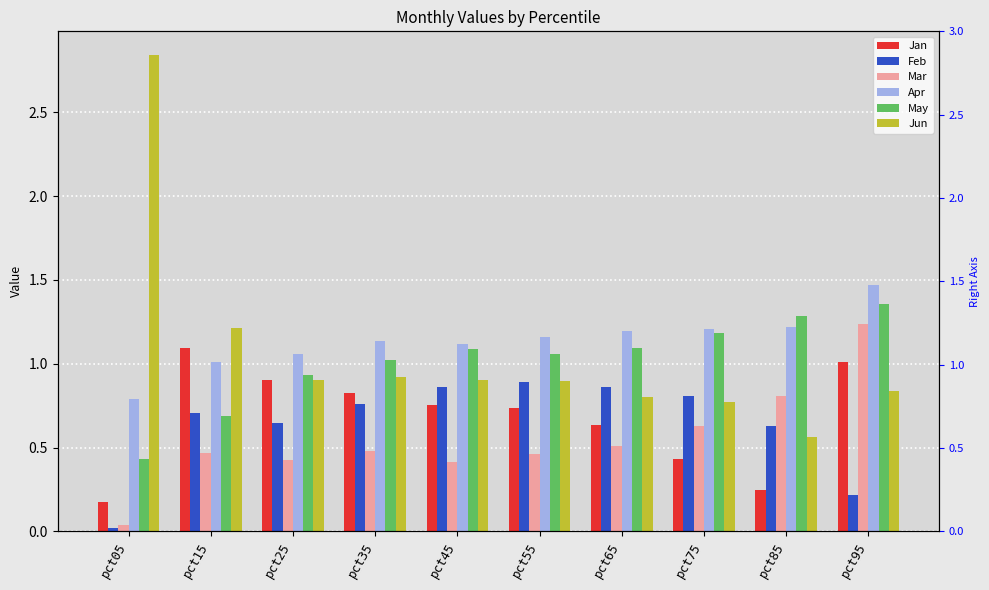

Reading left to right, what are all the values shown in this chart?

Jan: pct05=0.2	pct15=1.1	pct25=0.9	pct35=0.8	pct45=0.8	pct55=0.7	pct65=0.6	pct75=0.4	pct85=0.2	pct95=1.0
Feb: pct05=0.0	pct15=0.7	pct25=0.6	pct35=0.8	pct45=0.9	pct55=0.9	pct65=0.9	pct75=0.8	pct85=0.6	pct95=0.2
Mar: pct05=0.0	pct15=0.5	pct25=0.4	pct35=0.5	pct45=0.4	pct55=0.5	pct65=0.5	pct75=0.6	pct85=0.8	pct95=1.2
Apr: pct05=0.8	pct15=1.0	pct25=1.1	pct35=1.1	pct45=1.1	pct55=1.2	pct65=1.2	pct75=1.2	pct85=1.2	pct95=1.5
May: pct05=0.4	pct15=0.7	pct25=0.9	pct35=1.0	pct45=1.1	pct55=1.1	pct65=1.1	pct75=1.2	pct85=1.3	pct95=1.4
Jun: pct05=2.8	pct15=1.2	pct25=0.9	pct35=0.9	pct45=0.9	pct55=0.9	pct65=0.8	pct75=0.8	pct85=0.6	pct95=0.8